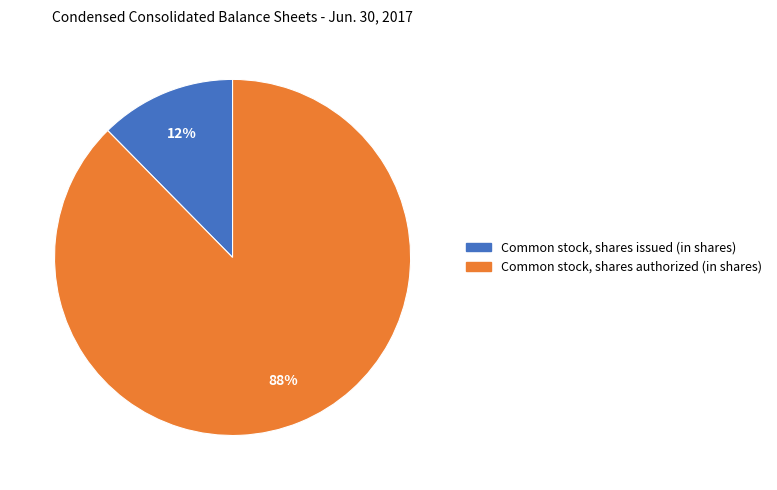

How many segments does this pie chart have?

2